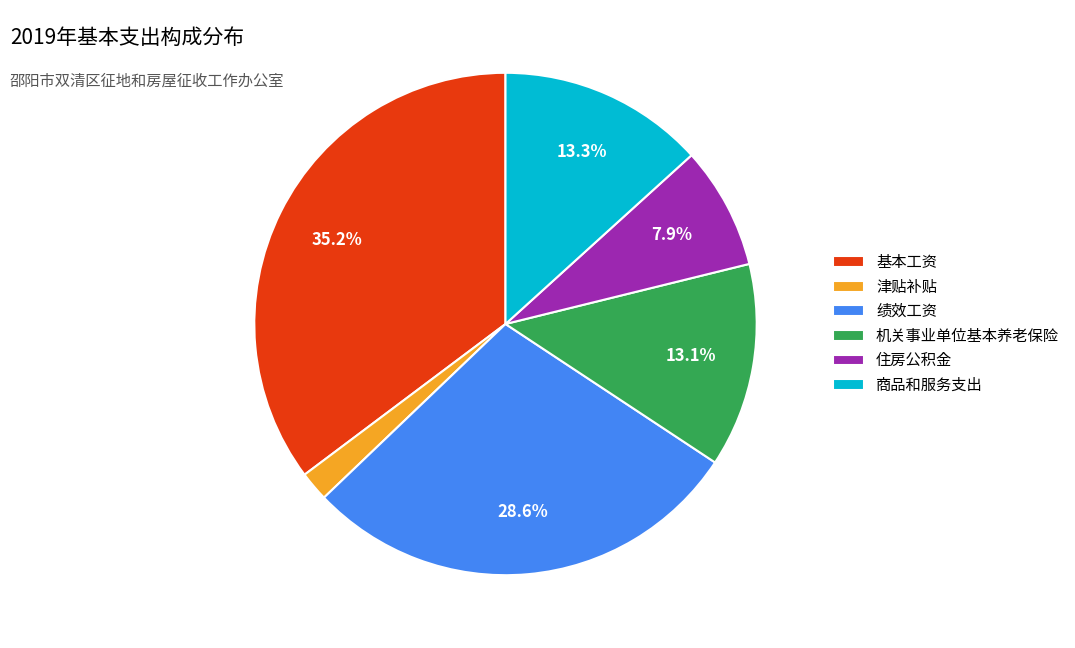

How many slices are in this pie chart?

6